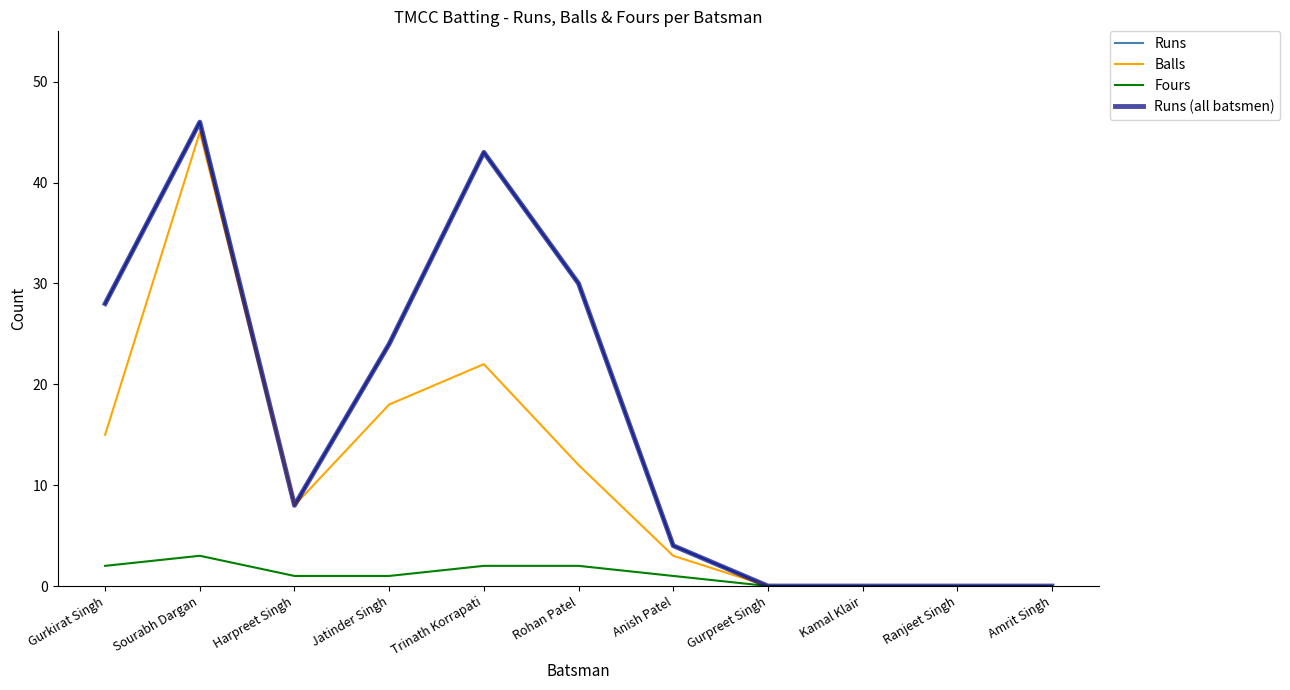

Is this an area chart (filled region under the line)?

No